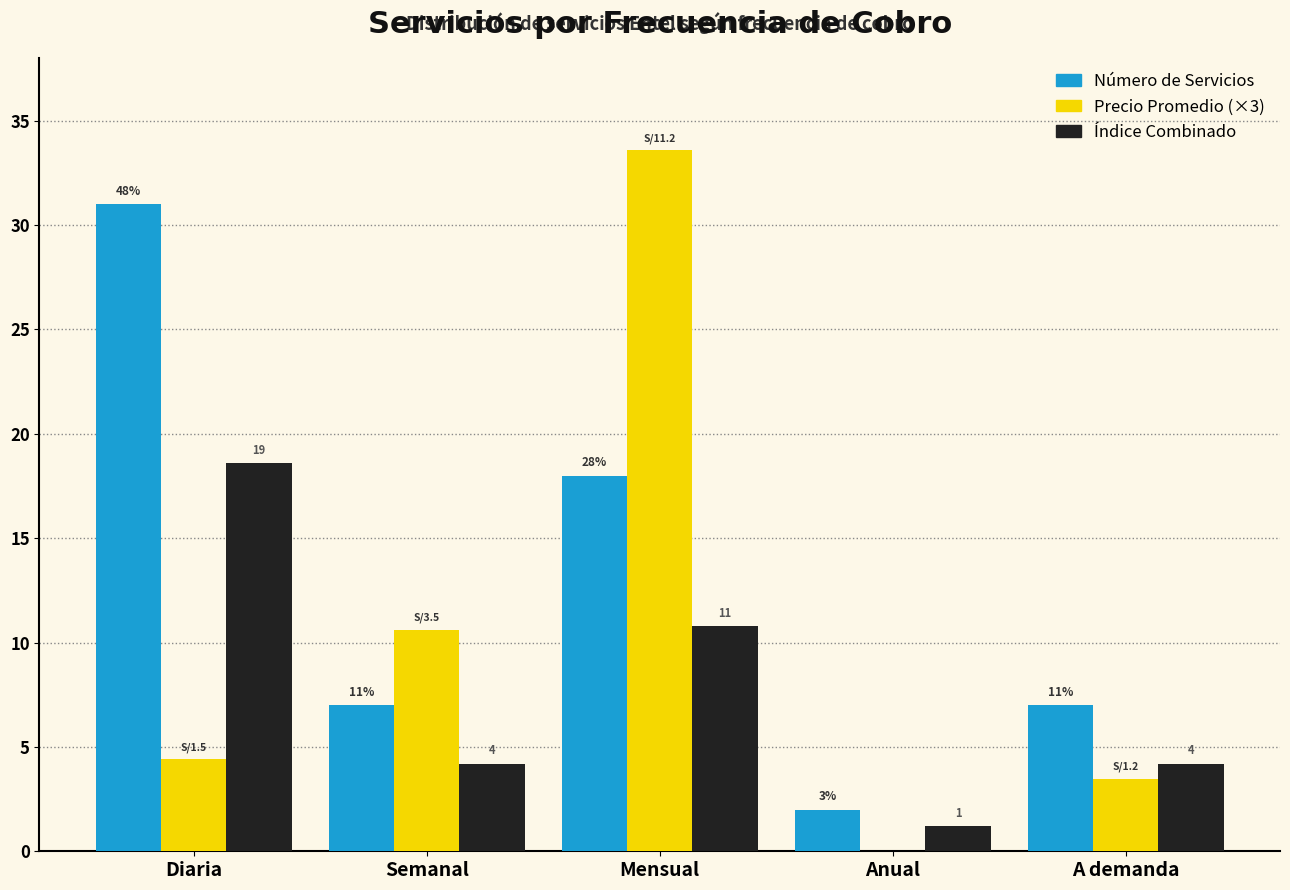

What is the difference between the Precio Promedio (×3) values at Mensual and A demanda?

30.1